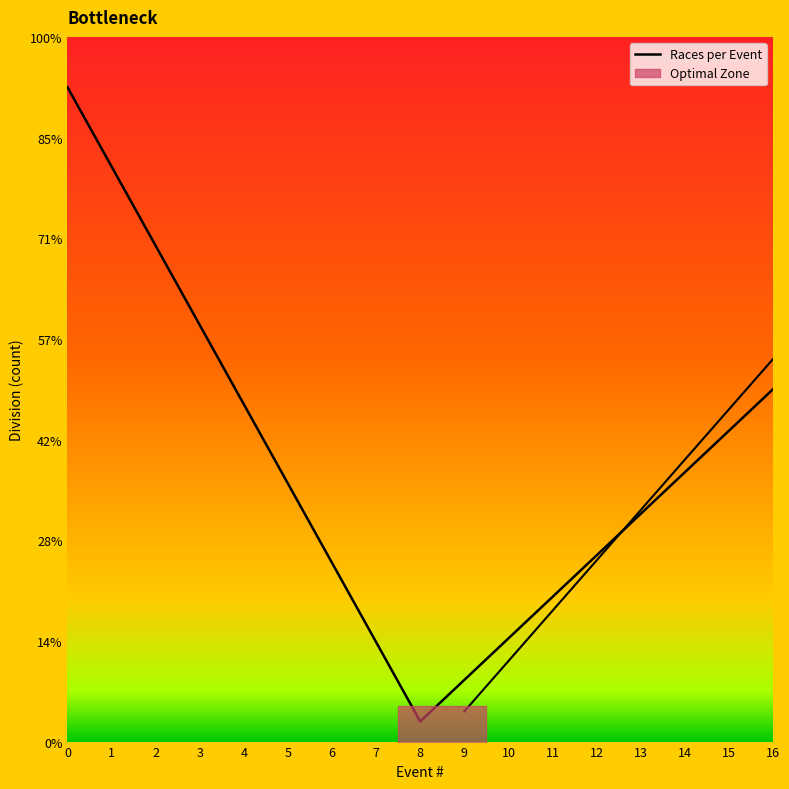

How many values are below 2?

7